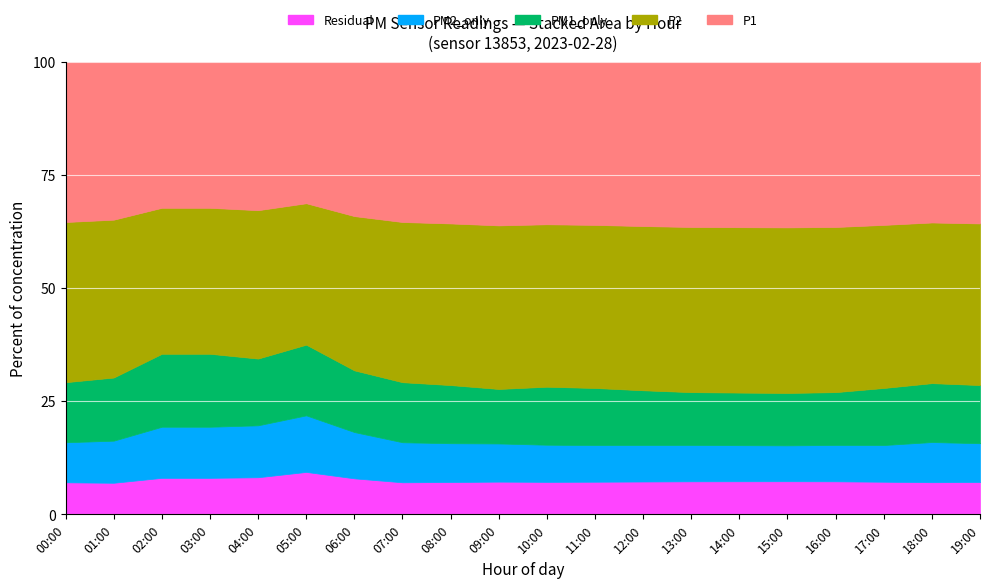

Which has a higher value, 01:00 or 08:00?

08:00